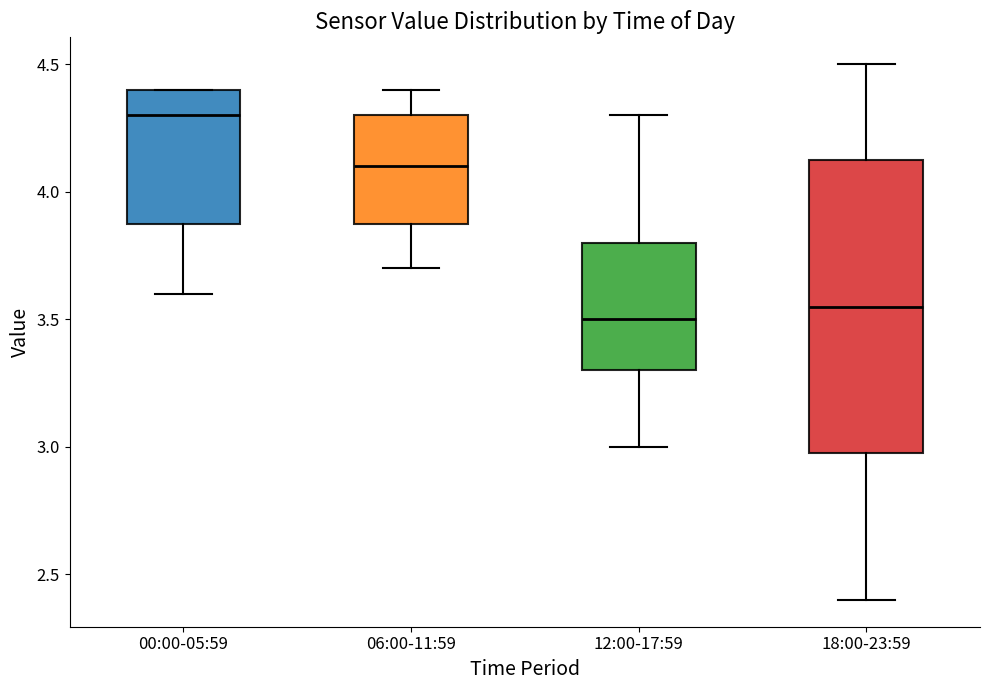

Where does the lower whisker of the box for 18:00-23:59 end on the y-axis? The values are not printed on the chart, so give them approximately, as read against the axis.

2.40